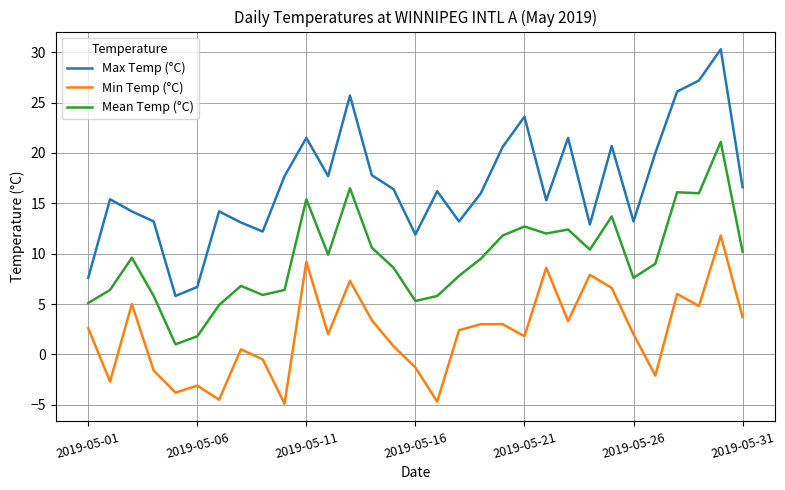

True or false: Mean Temp (°C) and Max Temp (°C) cross at least once.

False